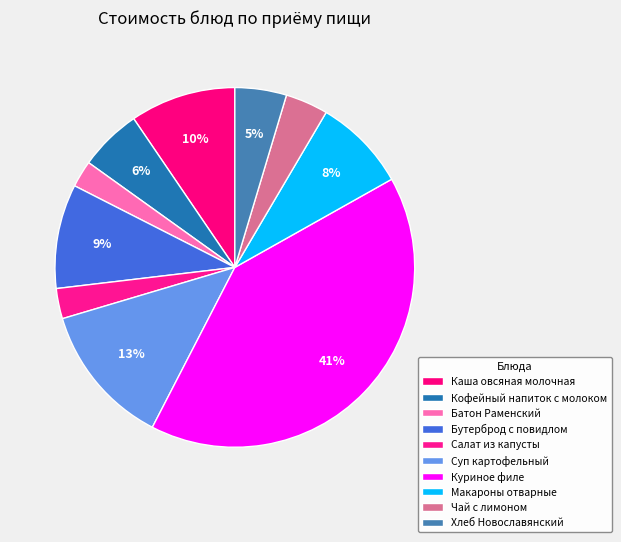

Count the number of slices in the pie.

10